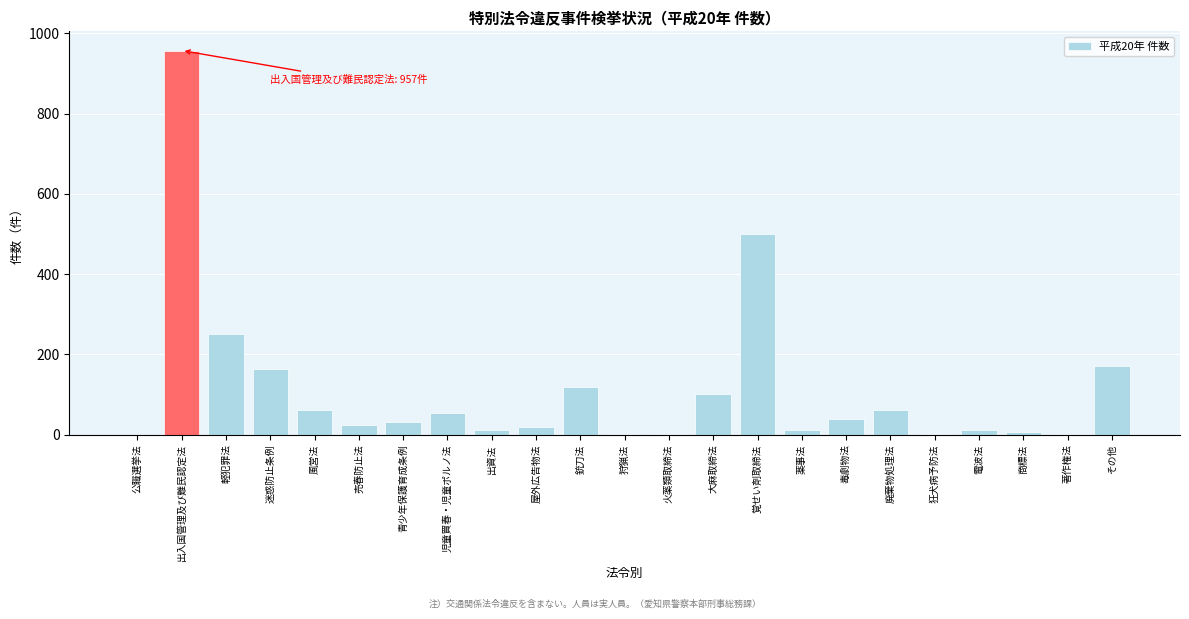

What is the sum of all values?

2604